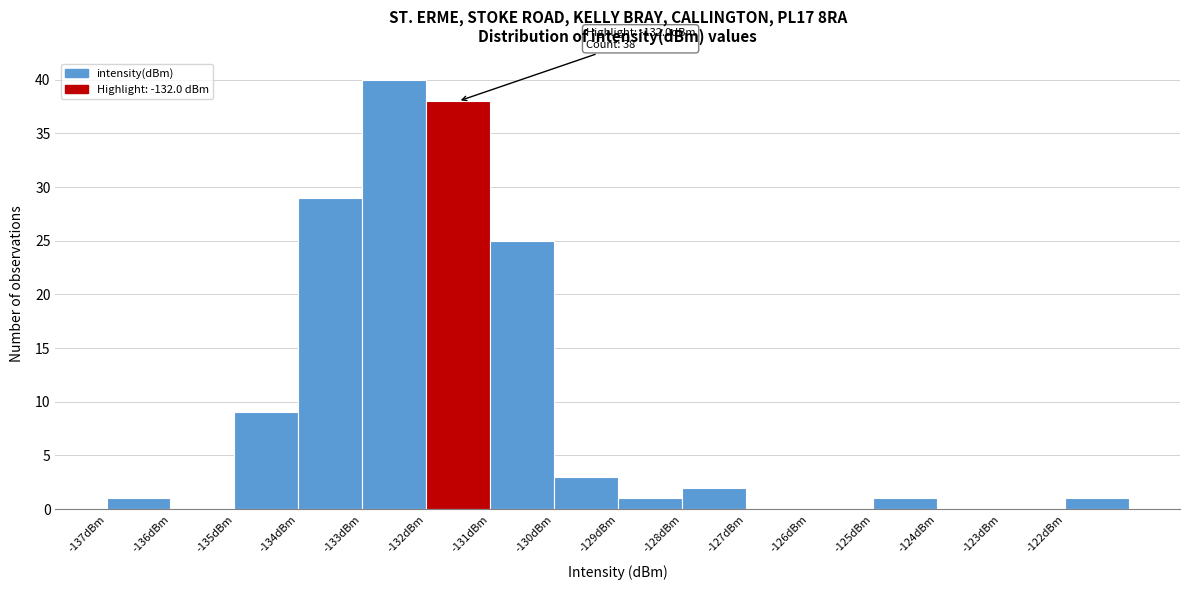

Which range on the x-axis has the tallest bar?

-133 to -132